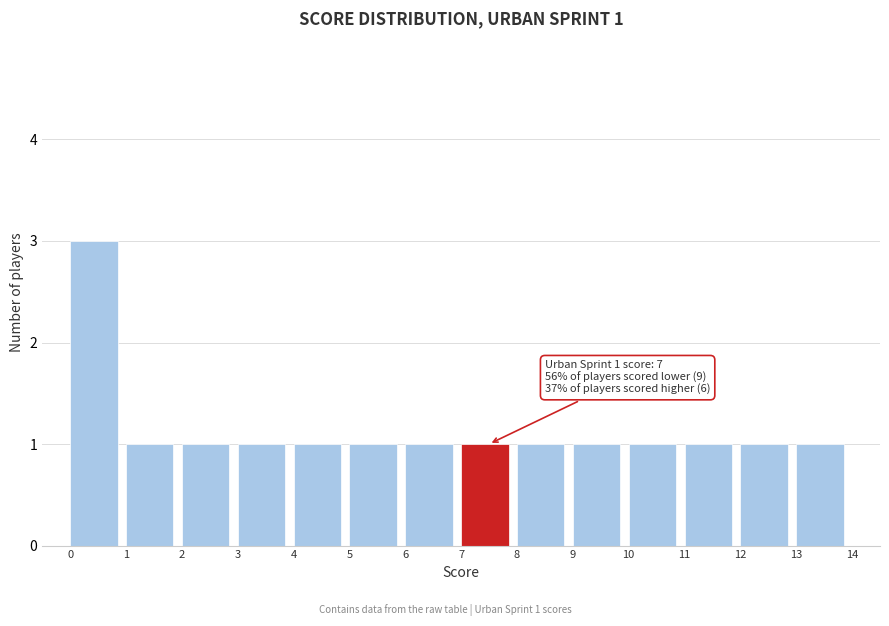

Over which range of the x-axis is the bar tallest?

0 to 1